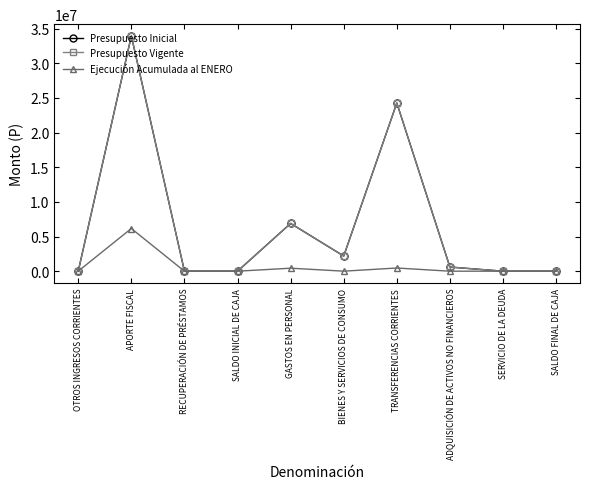

At which category does Presupuesto Inicial reach its first local peak?

APORTE FISCAL